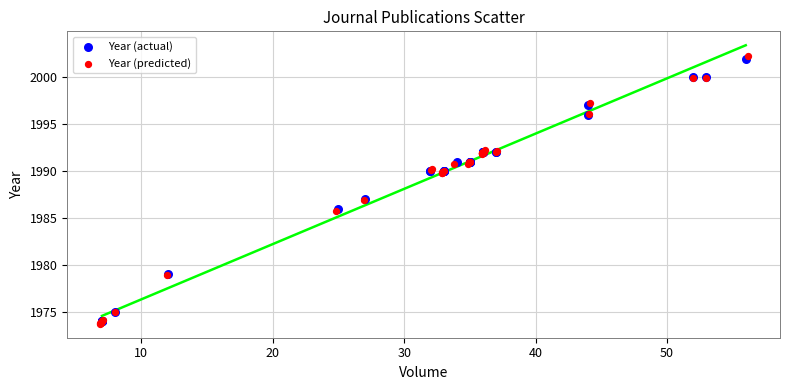

Which series has the widest spread of Y values?

Year (predicted)